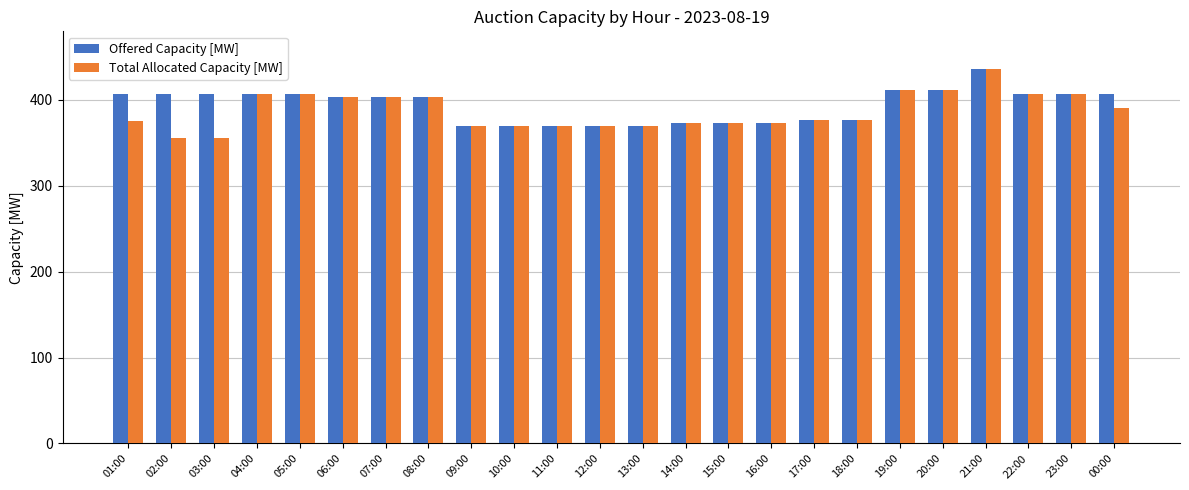

True or false: Total Allocated Capacity [MW] has a value of 355 at 02:00.

True